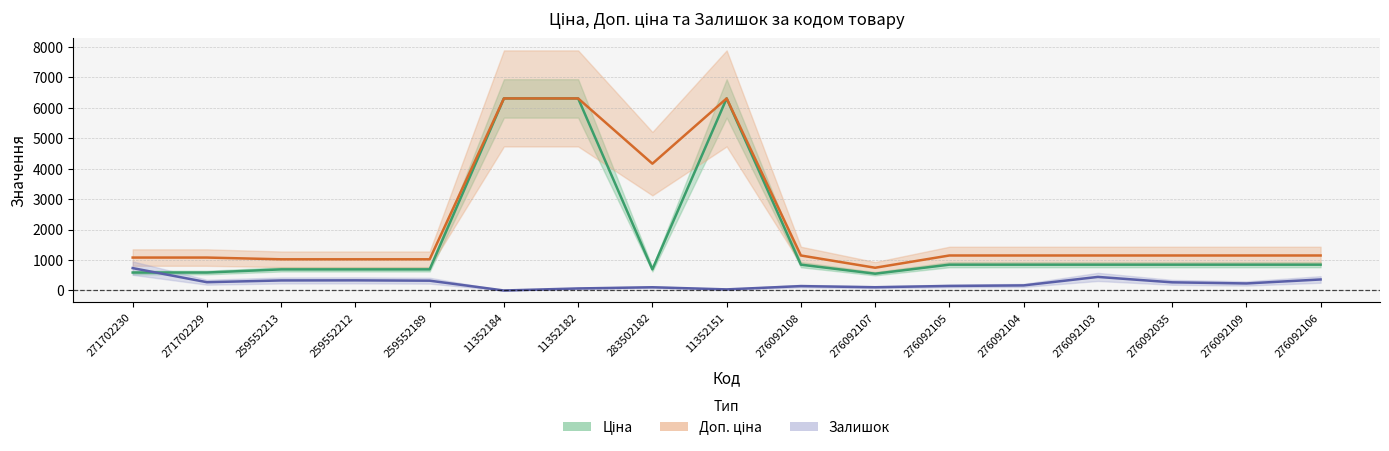

True or false: Залишок and Доп. ціна intersect in this chart.

False